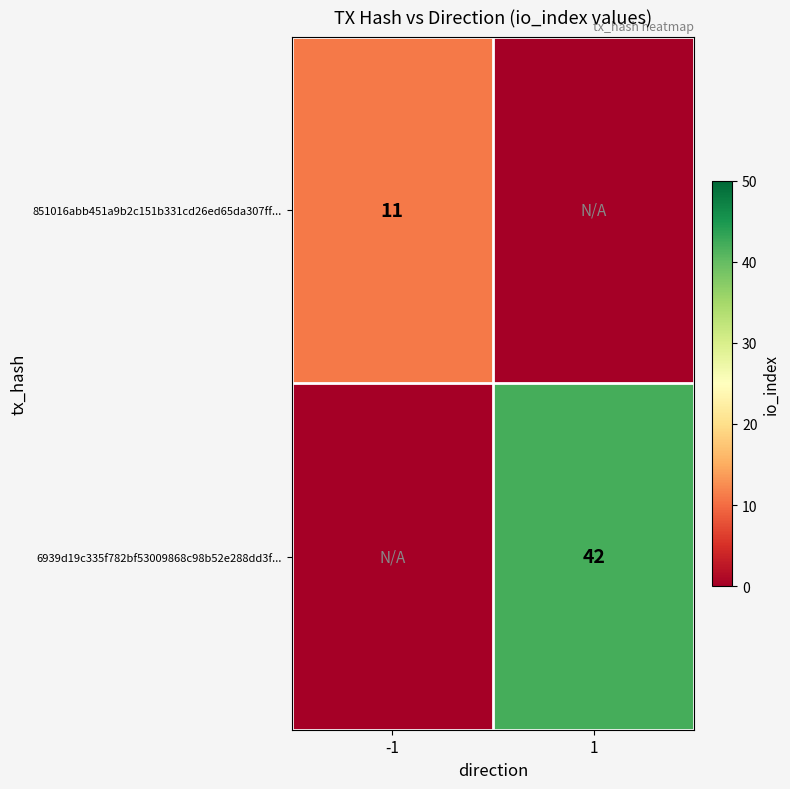

Which label corresponds to the largest value in the chart?

1